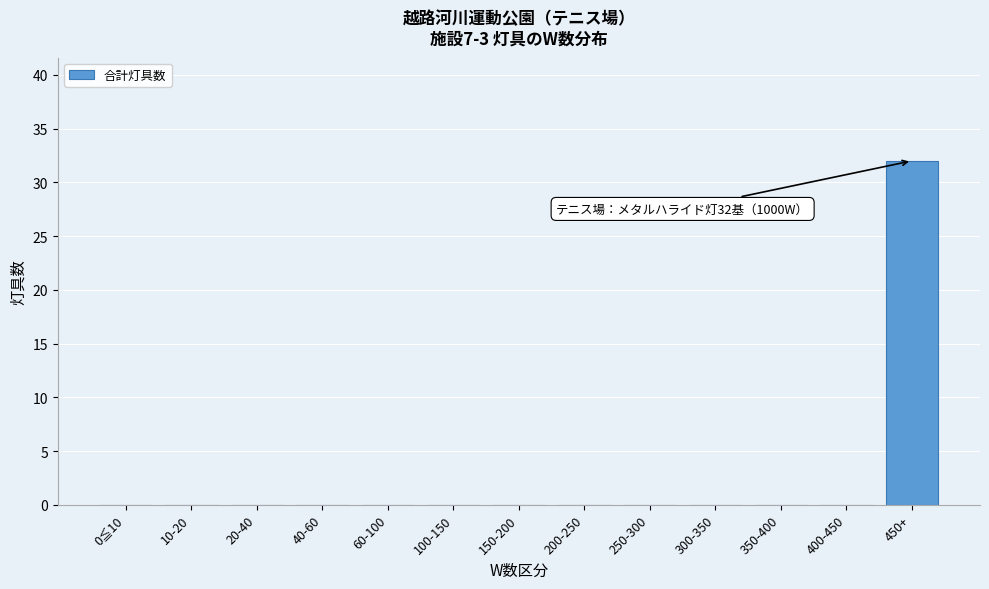

Reading left to right, list all the values displayed in this chart.

0≦10=0	10-20=0	20-40=0	40-60=0	60-100=0	100-150=0	150-200=0	200-250=0	250-300=0	300-350=0	350-400=0	400-450=0	450+=32